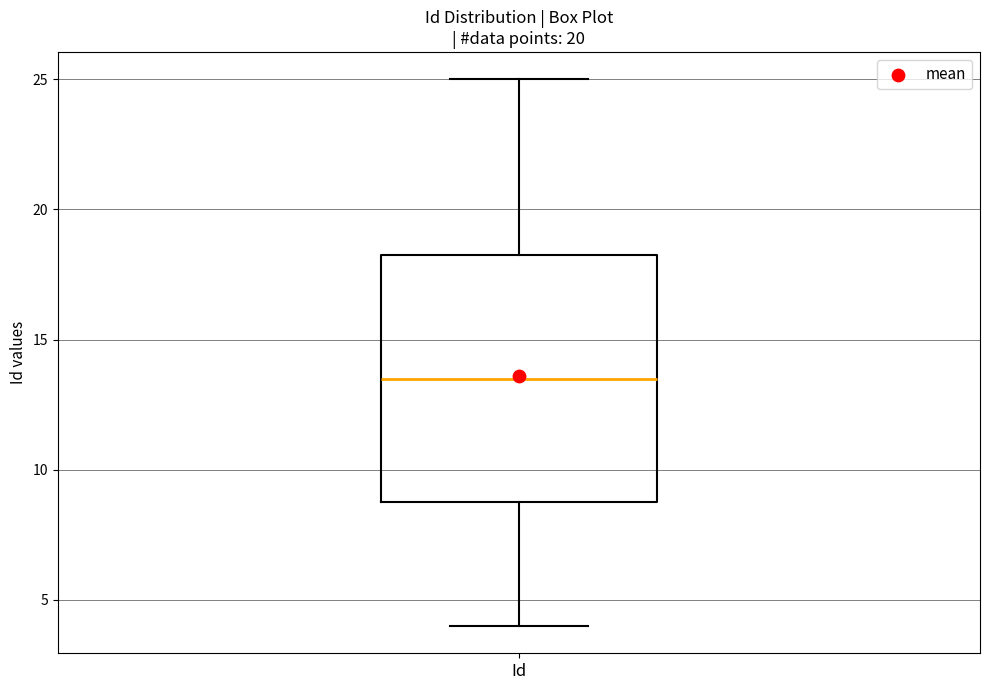

Where is the lower edge of the box for Id on the y-axis? The values are not printed on the chart, so give them approximately, as read against the axis.

9.0